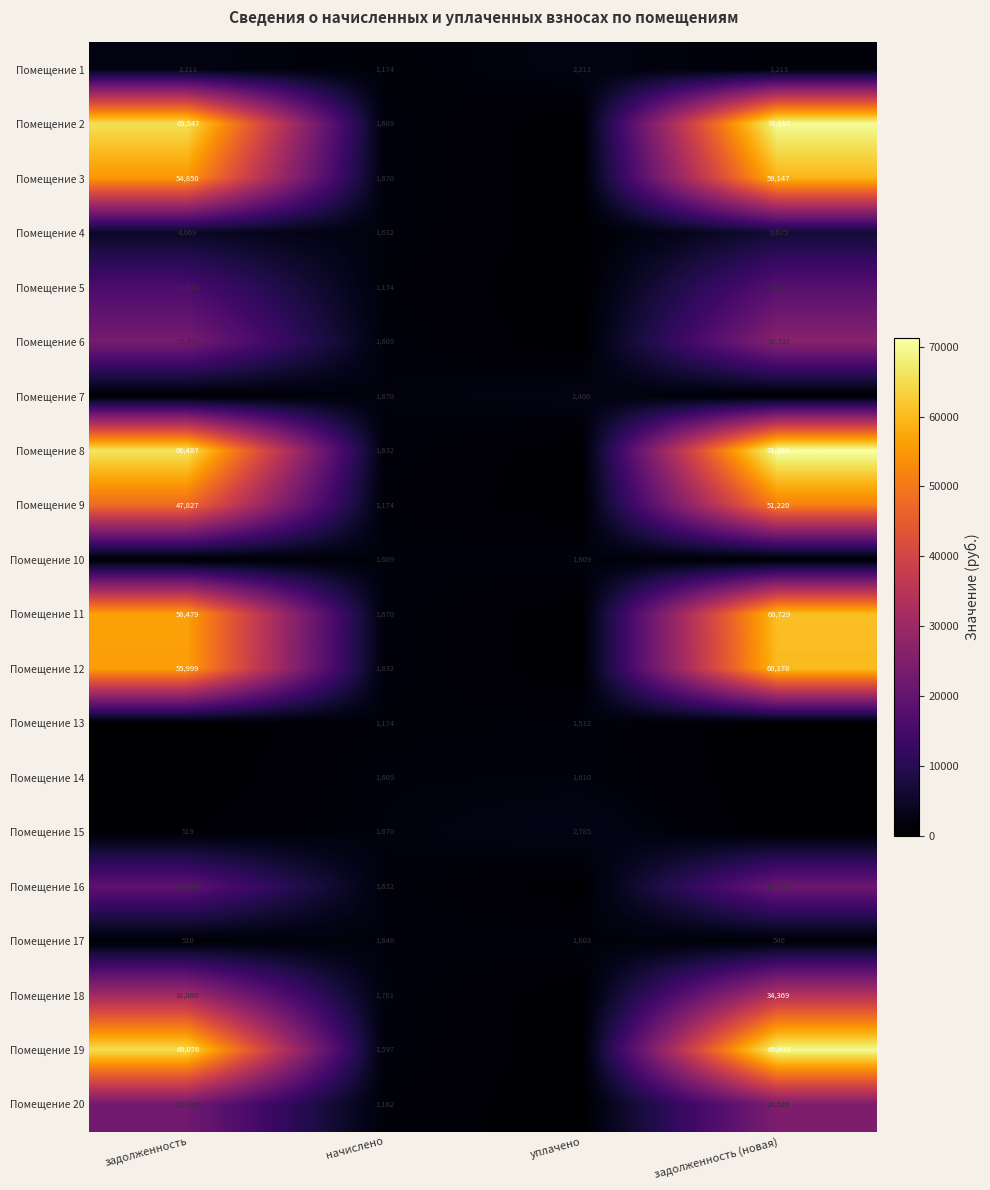

Is the value of Помещение 7 at начислено greater than the value of Помещение 19 at задолженность (новая)?

No